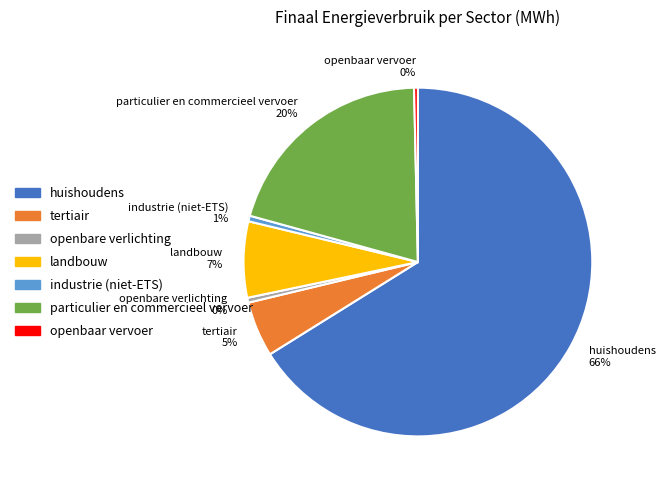

Count the number of slices in the pie.

7